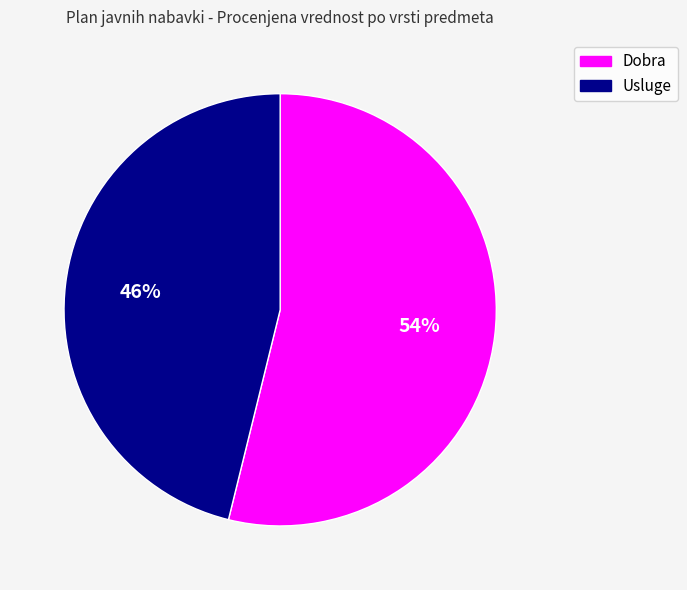

Count the number of slices in the pie.

2